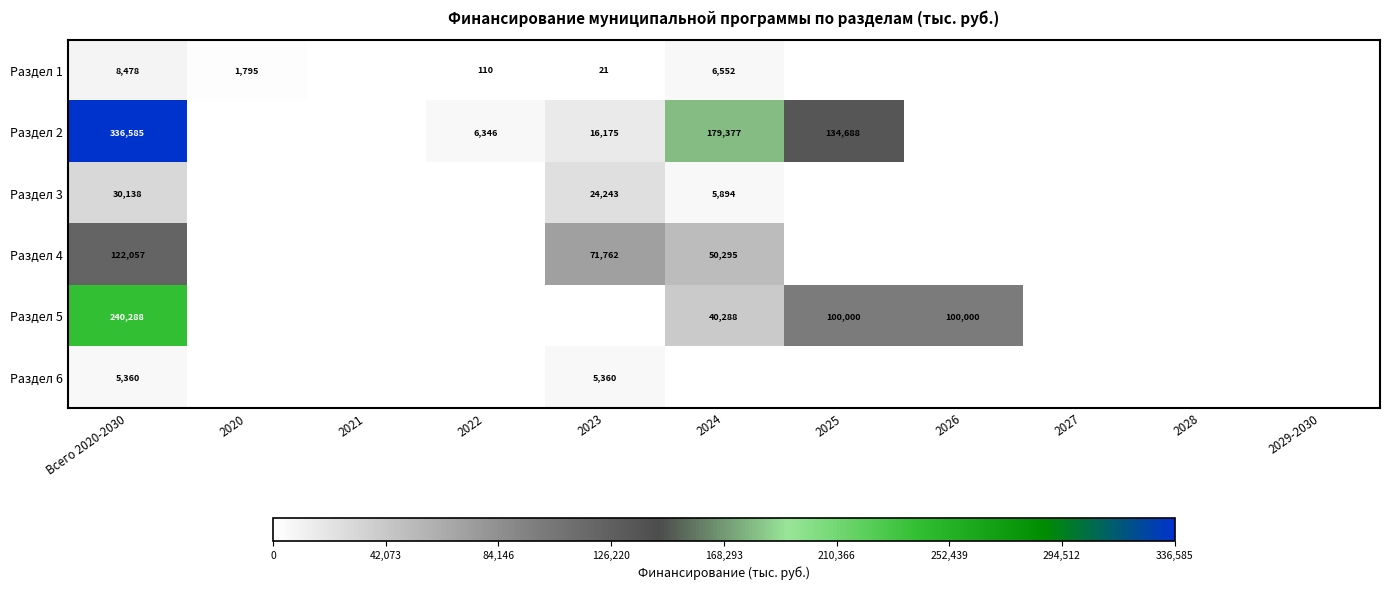

Is it true that Раздел 5 equals 240288 at Всего 2020-2030?

True